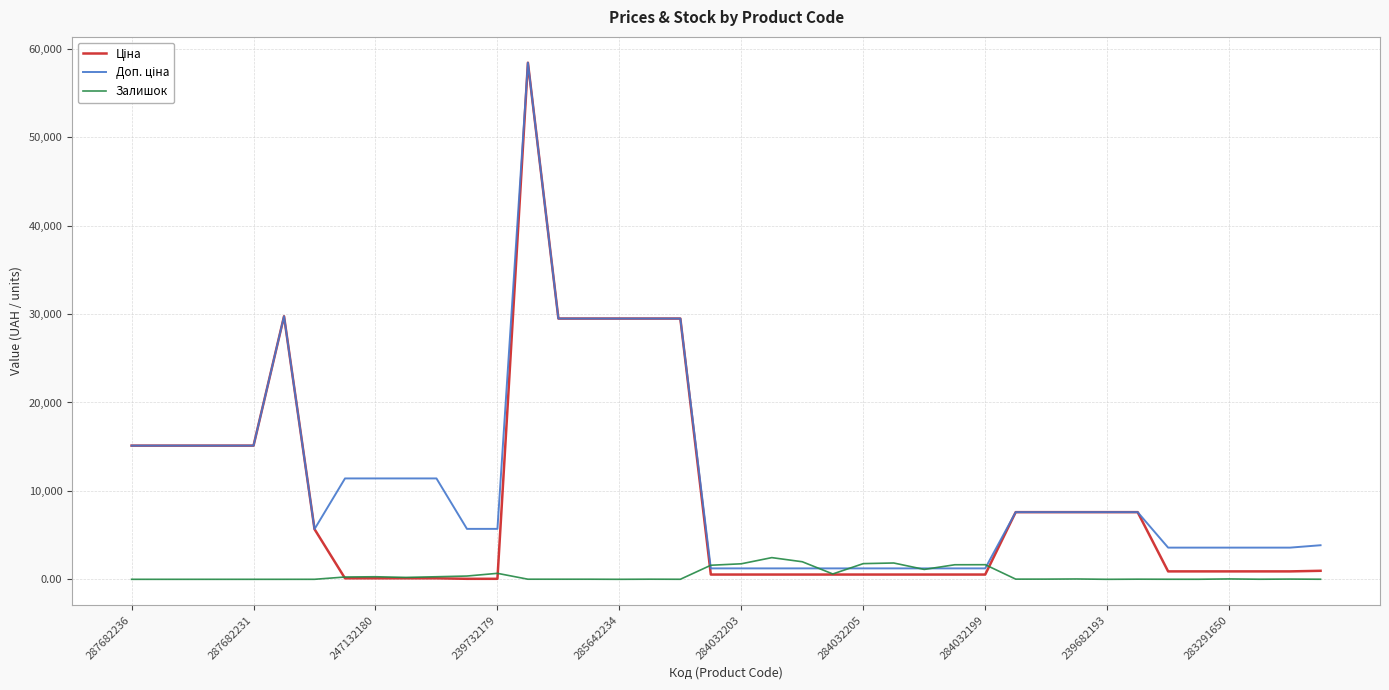

What is the maximum value for Залишок?

2453.0